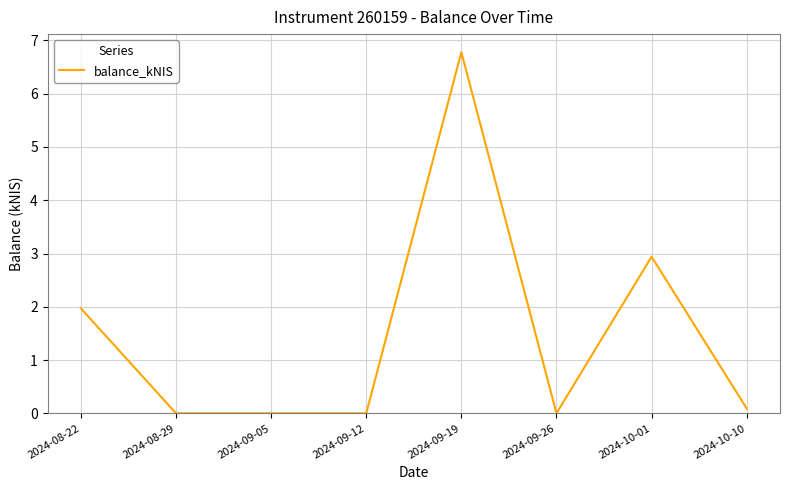

How many categories are shown in the chart?

8